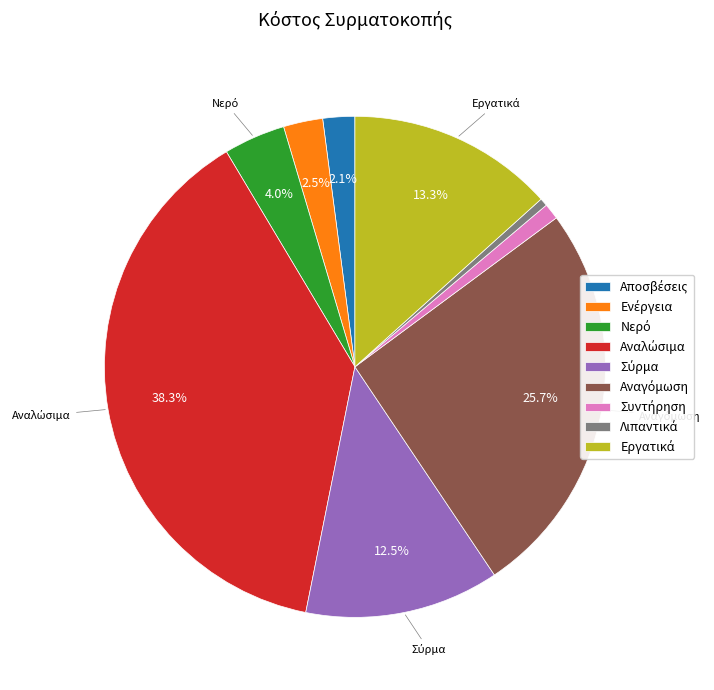

Is there any slice that represents more than half of the pie?

No